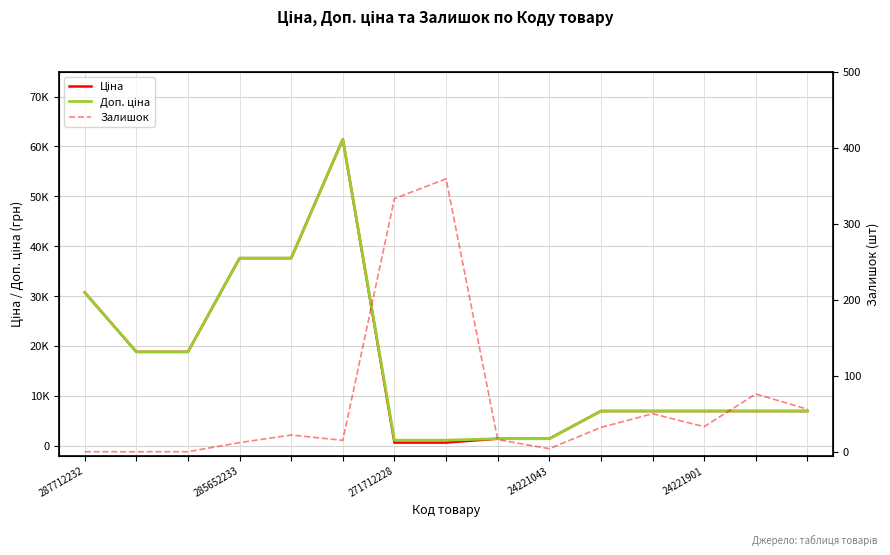

At which label is Ціна closest to 31012?

287712232